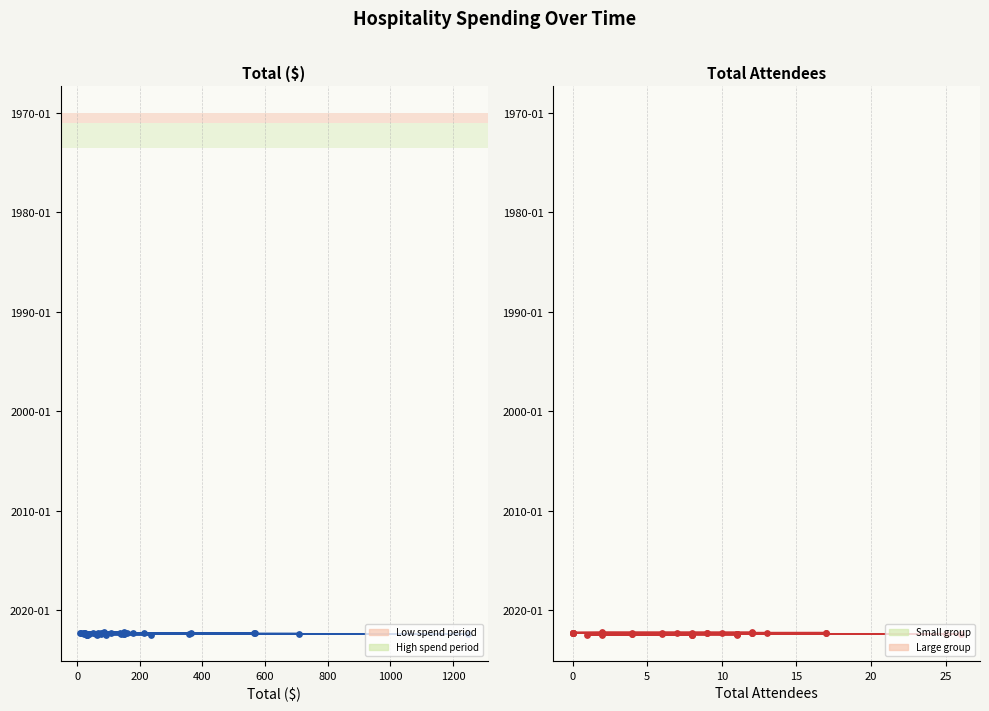

Is the value of Total ($) at 33 greater than the value of Total Attendees at 29?

Yes